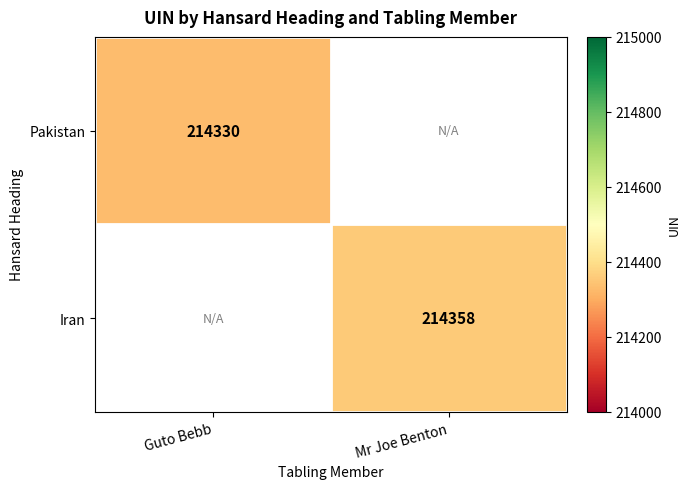

The value of Iran at Mr Joe Benton is 124782. True or false?

False